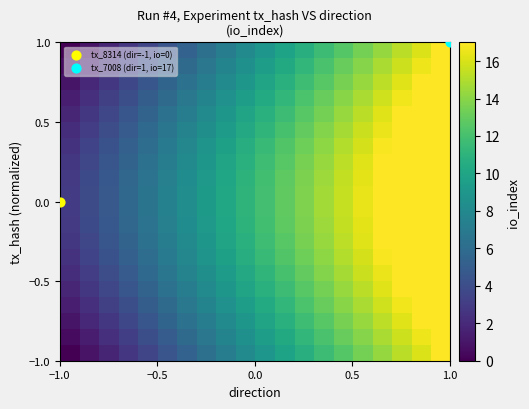

Count the number of categories in the chart.

20